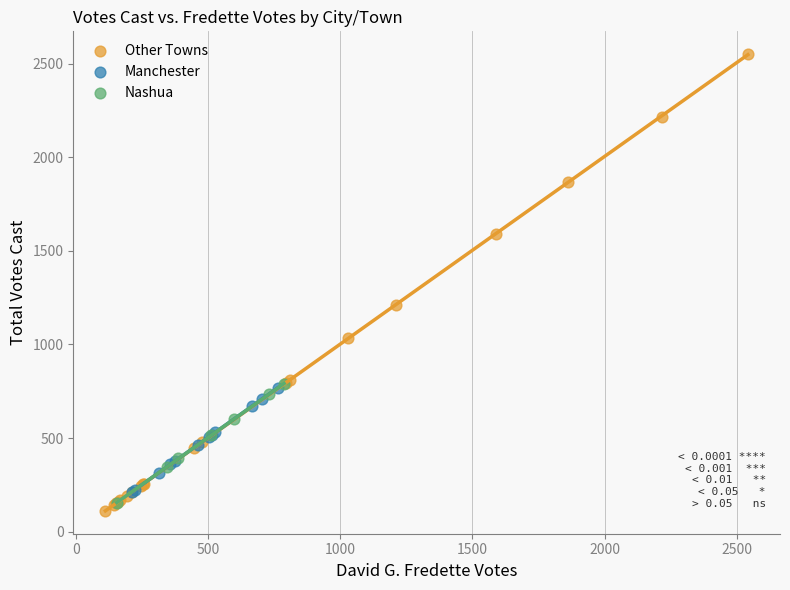

Which series contains the highest Y value?

Other Towns